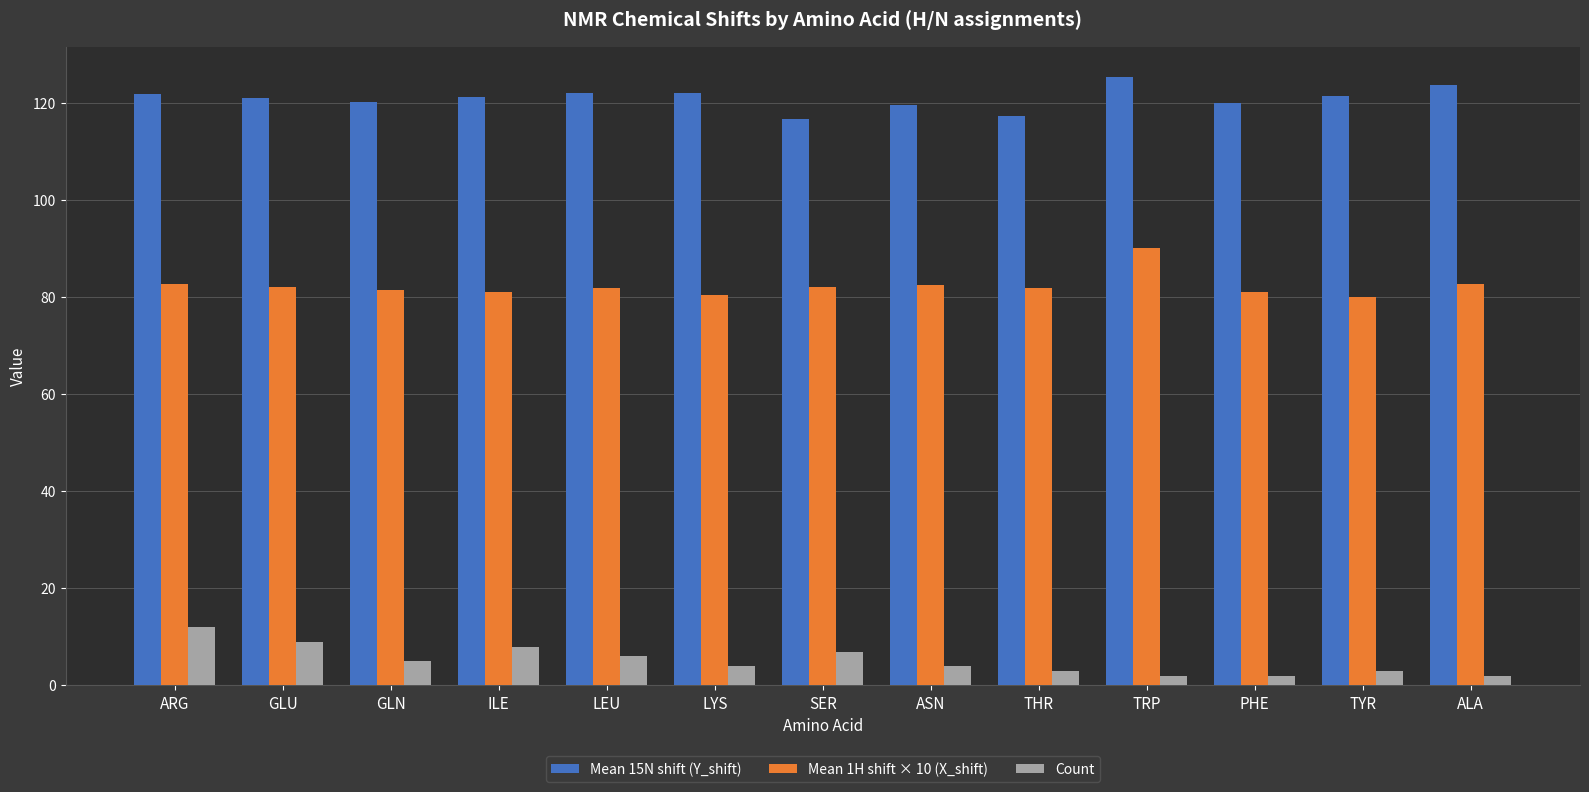

What is the spread (max minus min) of values at GLU?

112.0